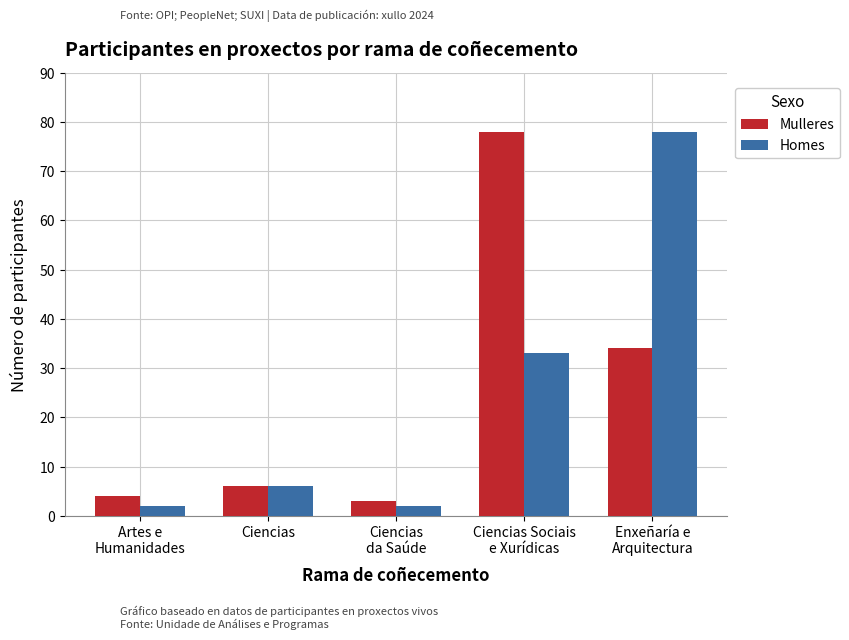

What is the maximum value shown in the chart?

78